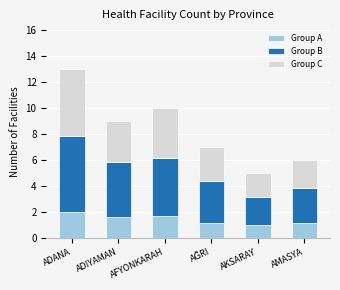

At which category is the sum across all series the highest?

ADANA